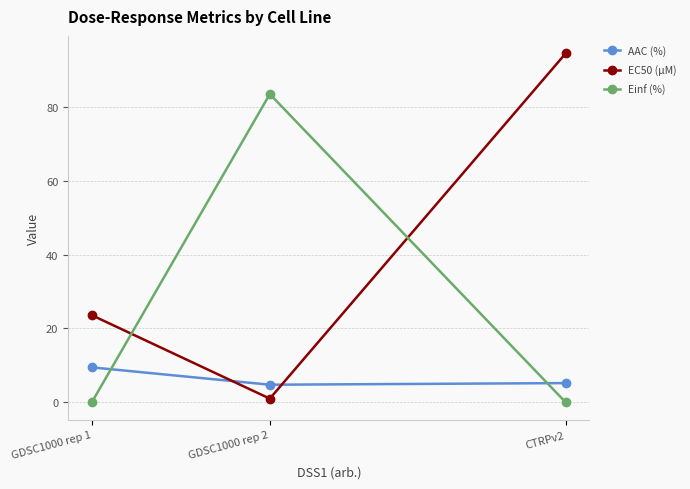

At which label is EC50 (µM) closest to 47?

GDSC1000 rep 1